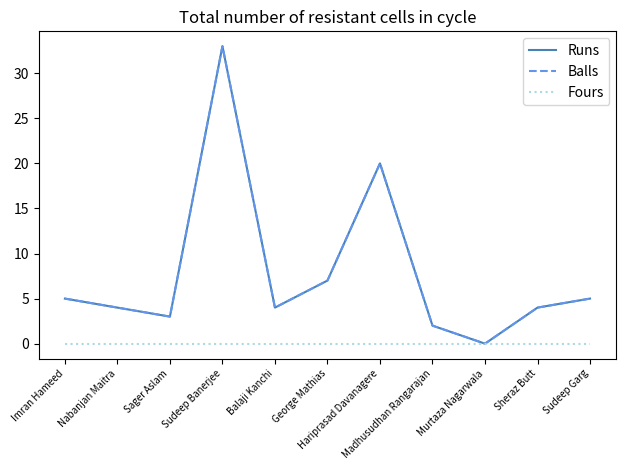

True or false: Runs and Balls cross at least once.

False